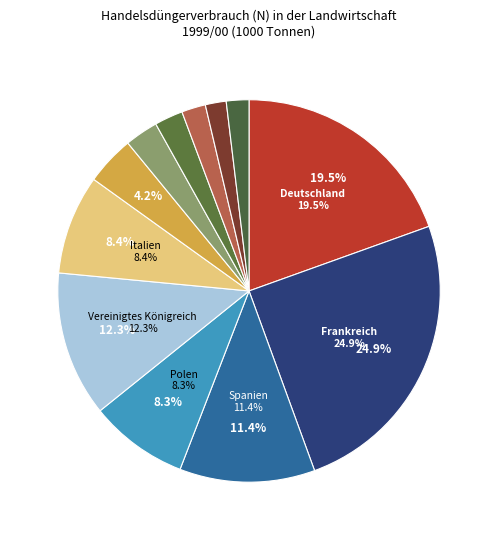

What percentage do Spanien and Italien together represent?

19.9%